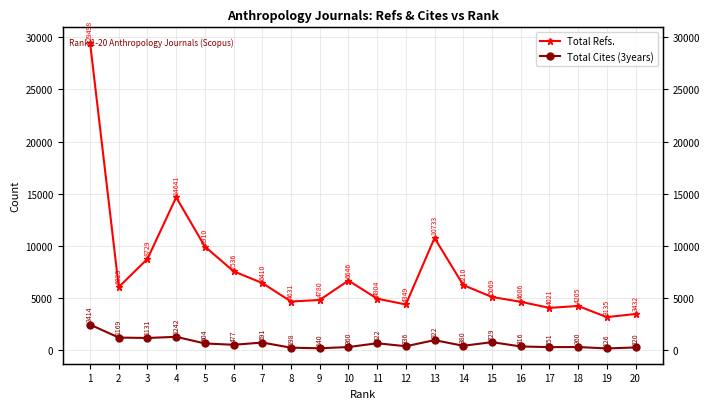

At which category does Total Refs. reach its first local valley?

2